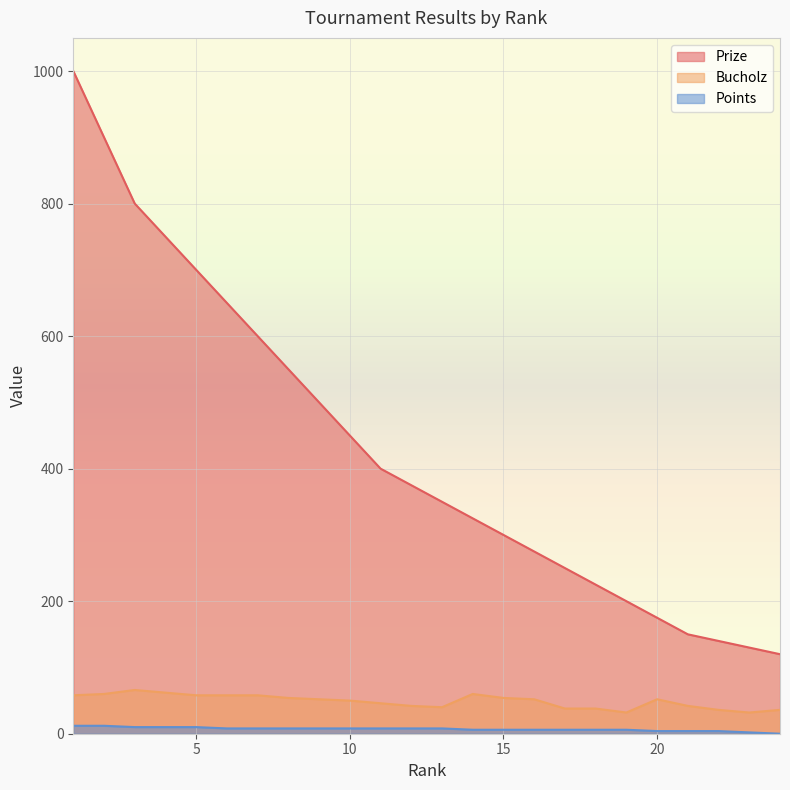

How many lines are shown in the chart?

3